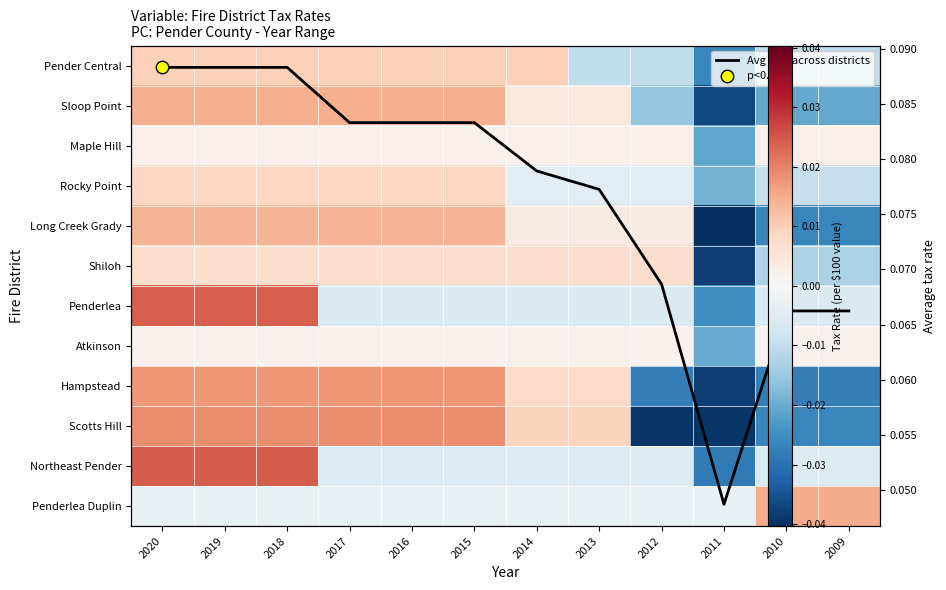

Count the Northeast Pender values in the range 0 to 1.

3